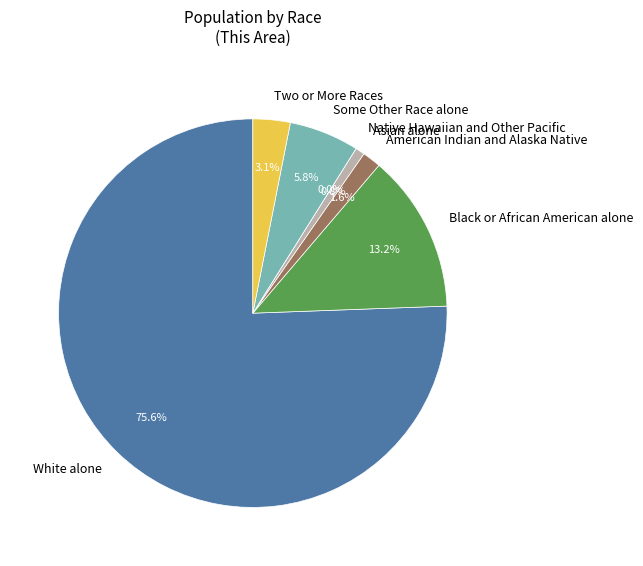

To the nearest percent, what portion does Black or African American alone represent?

13%